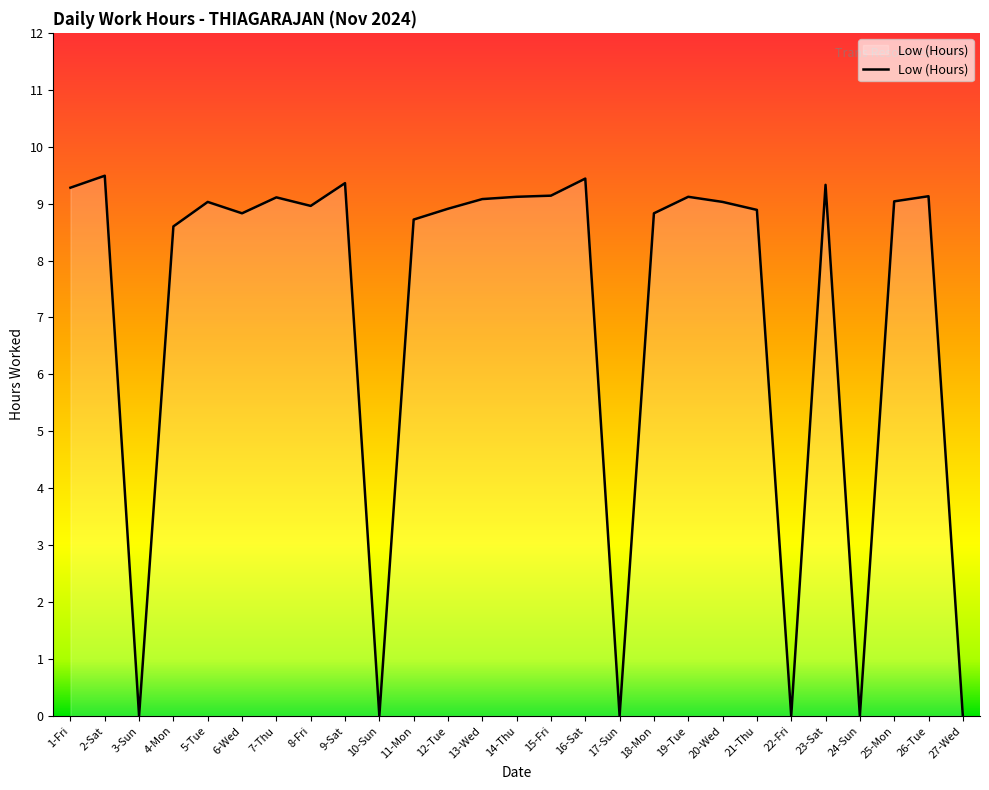

The chart shows a value of 15.3 at 4-Mon. True or false?

False